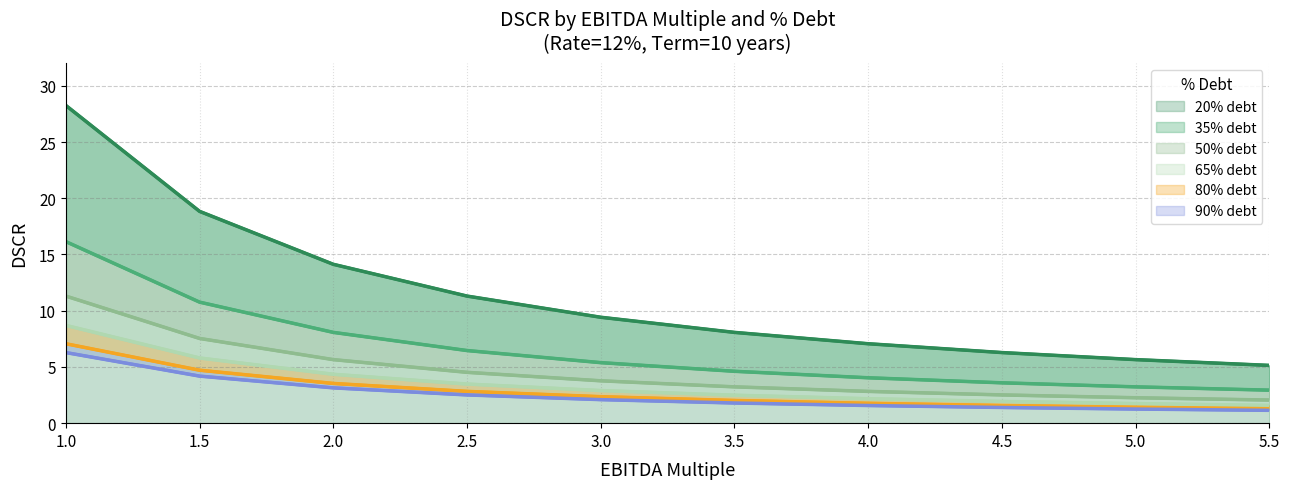

How many data points in 20% debt are above 9?

5